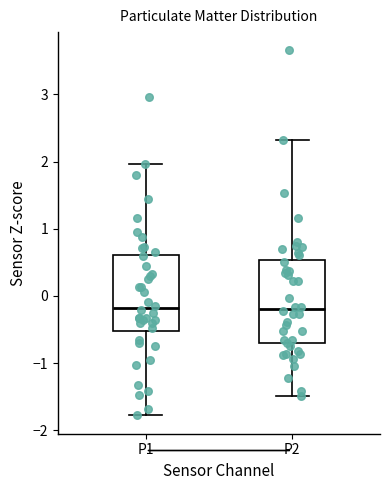

Where does the median line of the box for P1 sit on the y-axis? The values are not printed on the chart, so give them approximately, as read against the axis.

-0.2